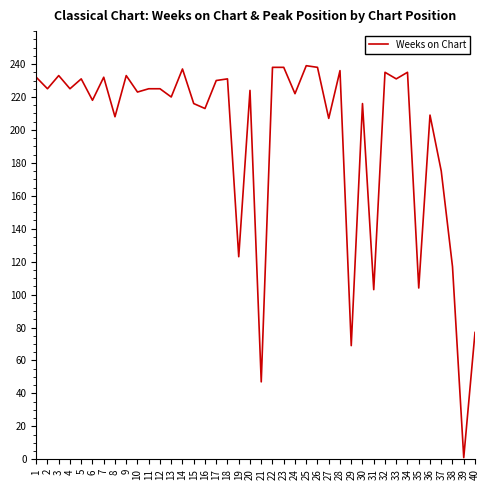

What is the greatest value displayed?

239